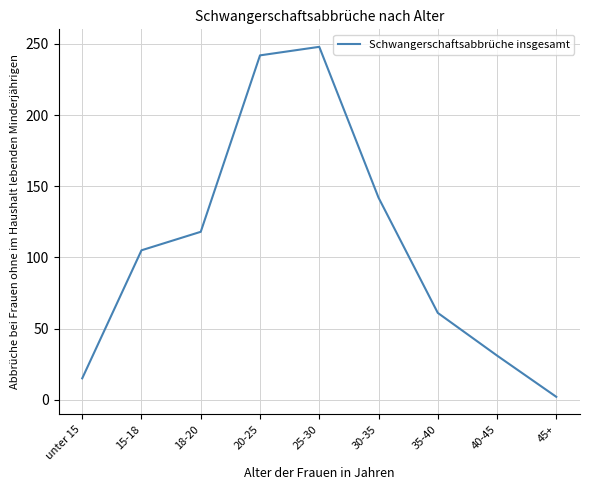

What position from the left is 35-40?

7